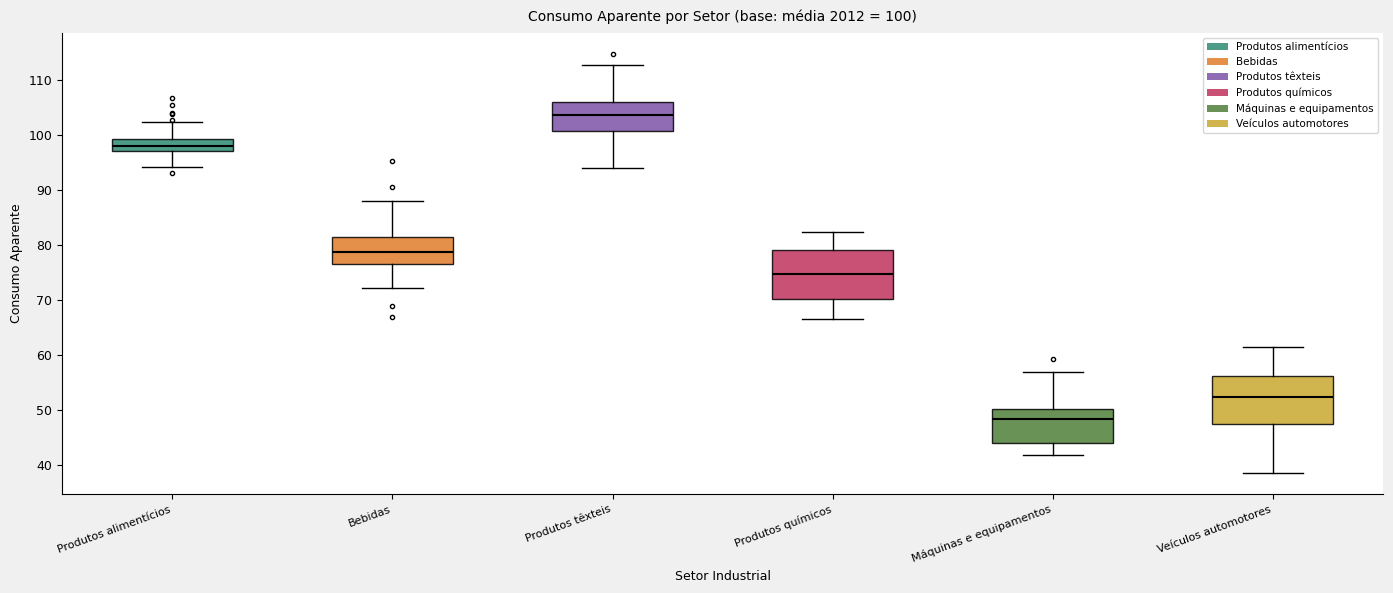

Which box's median line is the highest?

Produtos têxteis